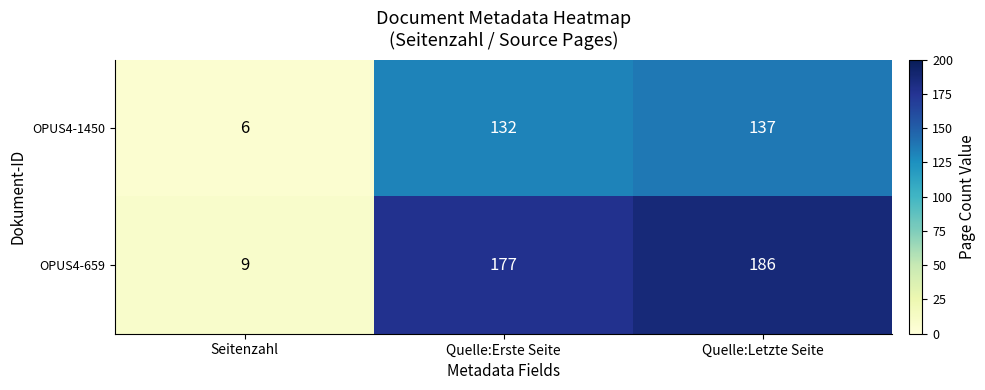

Reading left to right, list all the values displayed in this chart.

OPUS4-1450: Seitenzahl=6	Quelle:Erste Seite=132	Quelle:Letzte Seite=137
OPUS4-659: Seitenzahl=9	Quelle:Erste Seite=177	Quelle:Letzte Seite=186